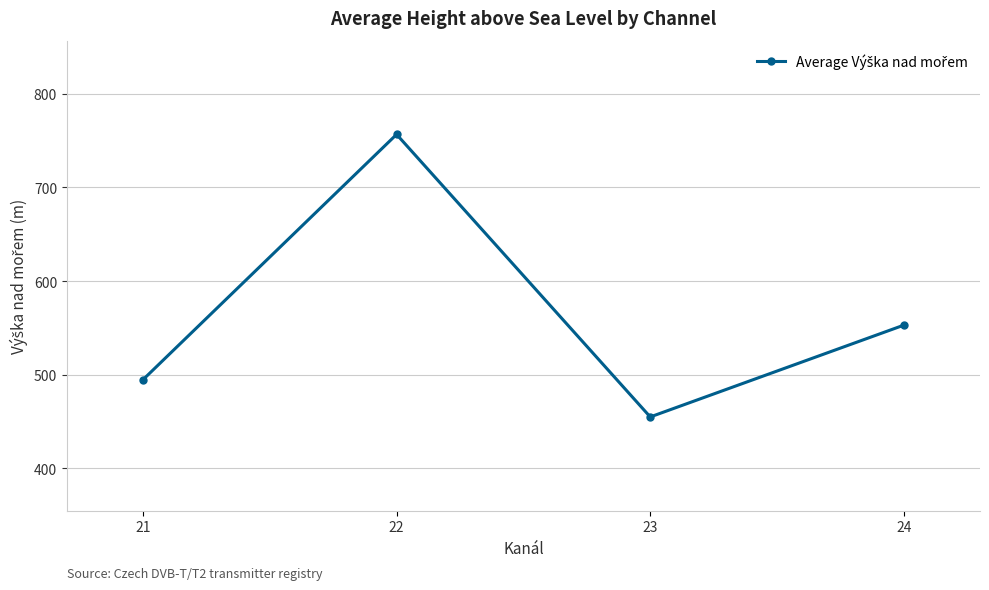

What is the sum of the values at 24 and 22?

1309.6